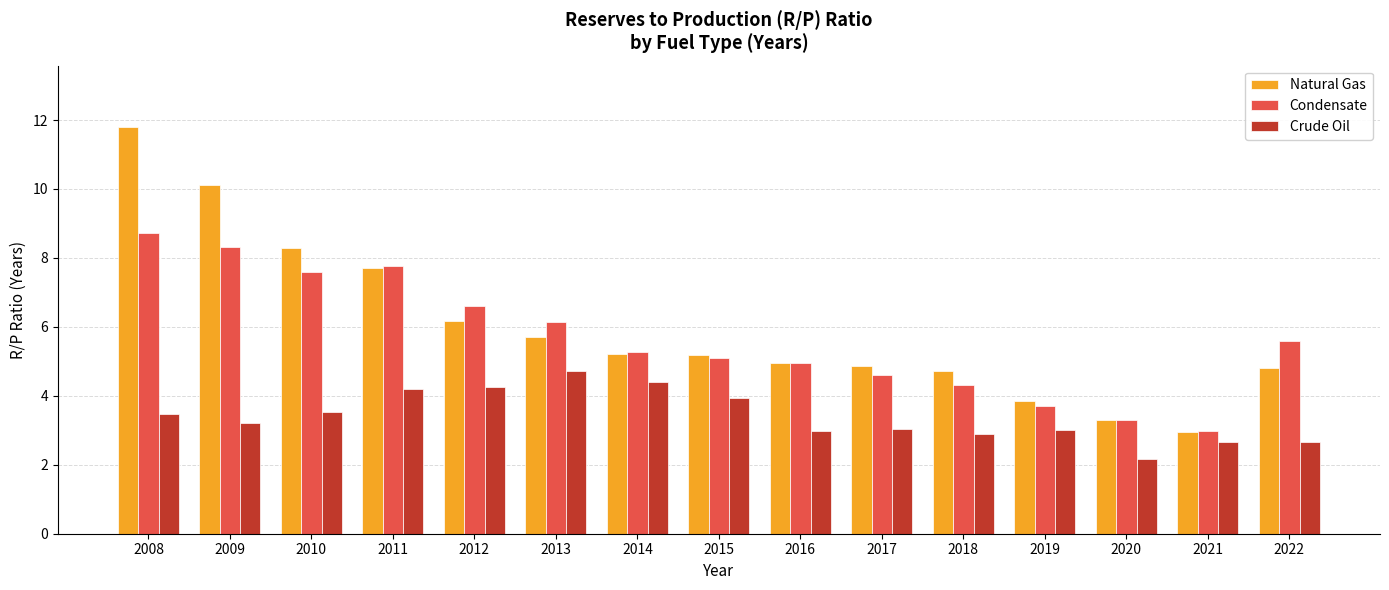

Read the Crude Oil value at 2015.

3.9